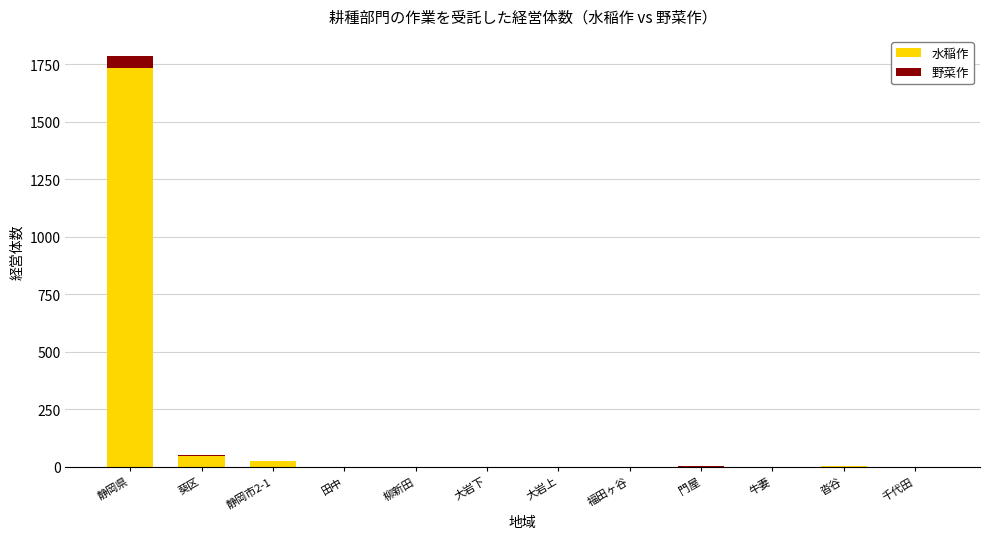

At which category is the sum across all series the highest?

静岡県